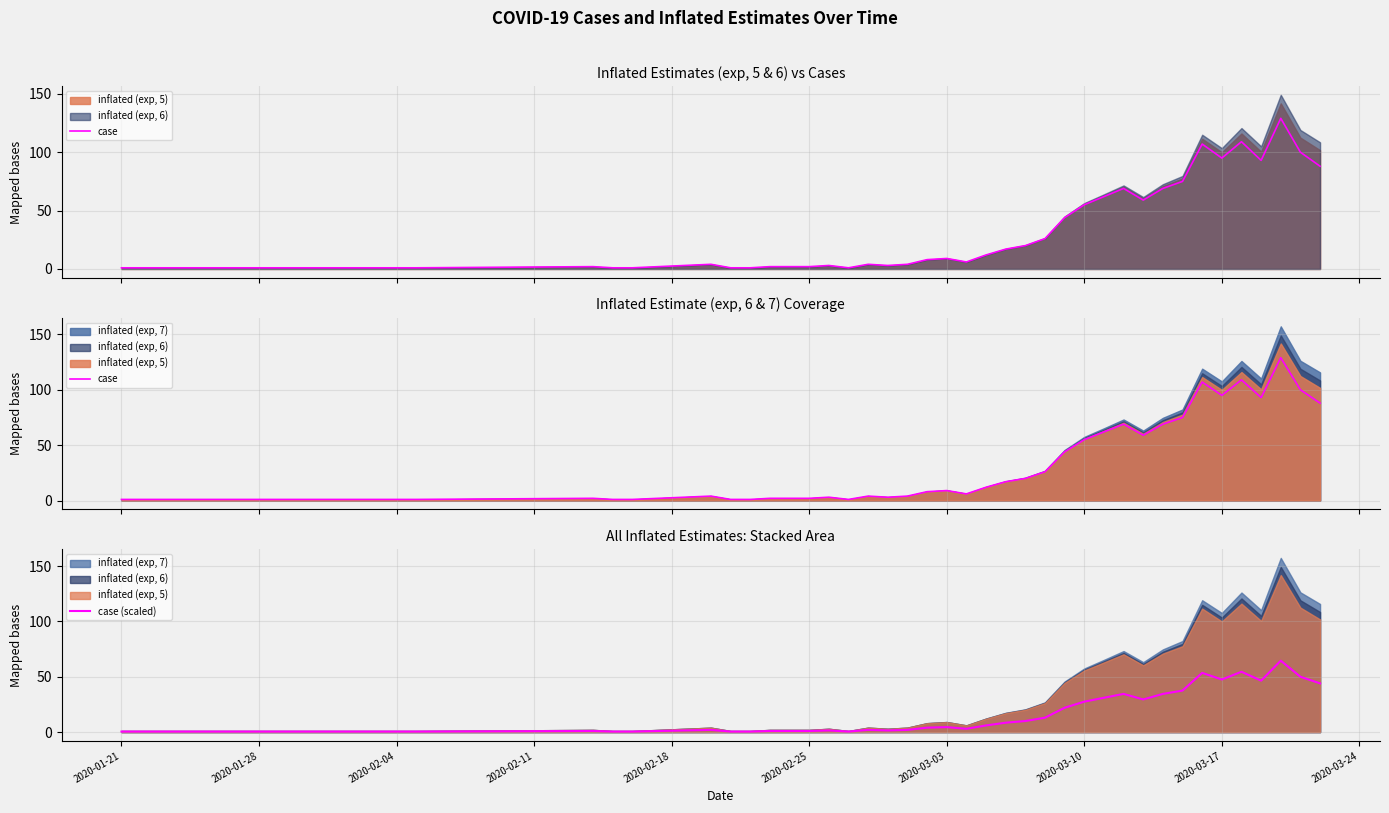

Is the value of case (scaled) at 27 greater than the value of case at 31?

No